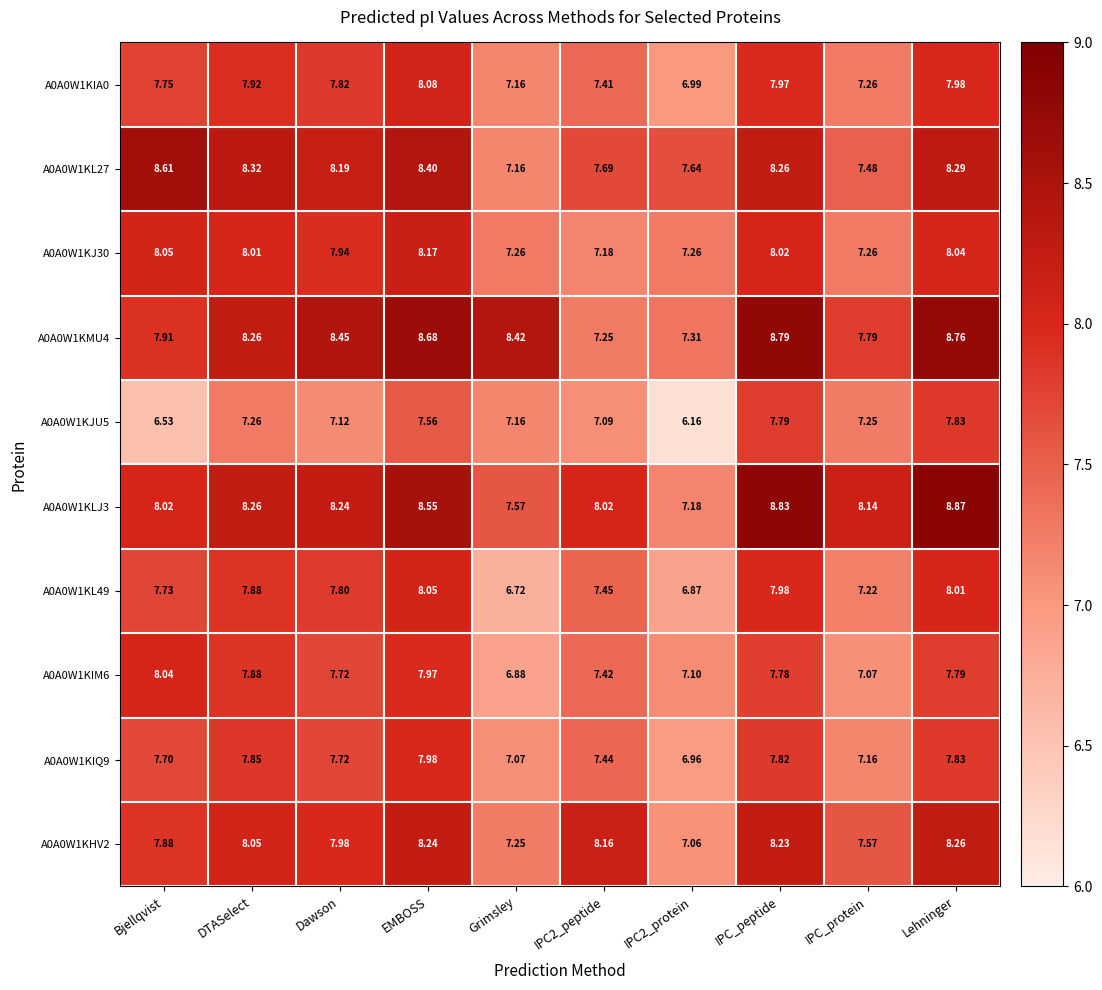

Which series has the largest total across all categories?

A0A0W1KLJ3